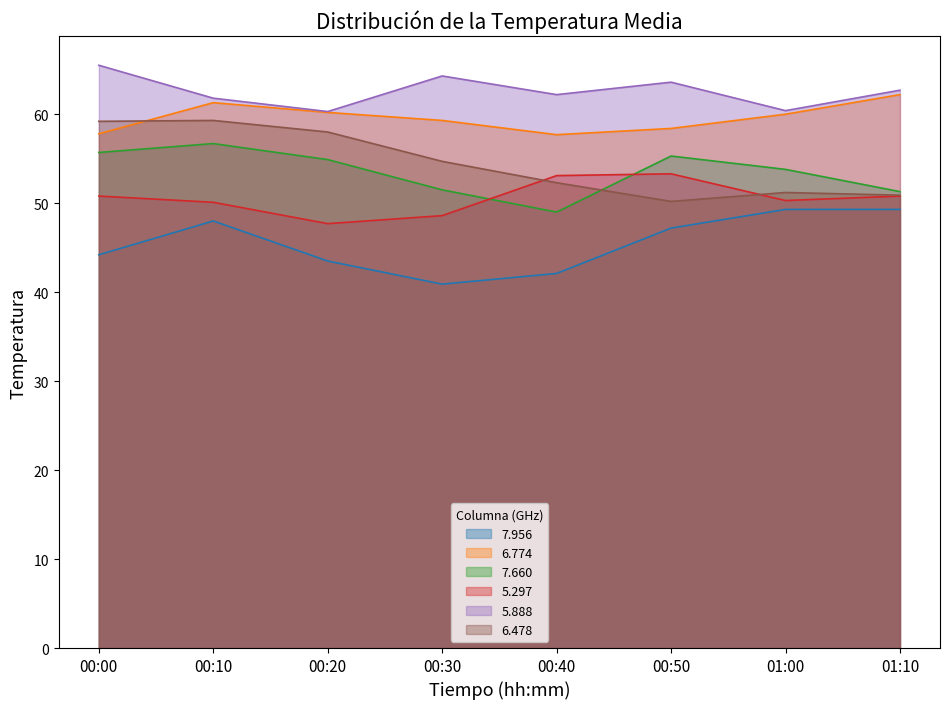

Rank the series at 00:30 from highest to lowest value.

5.888, 6.774, 6.478, 7.660, 5.297, 7.956